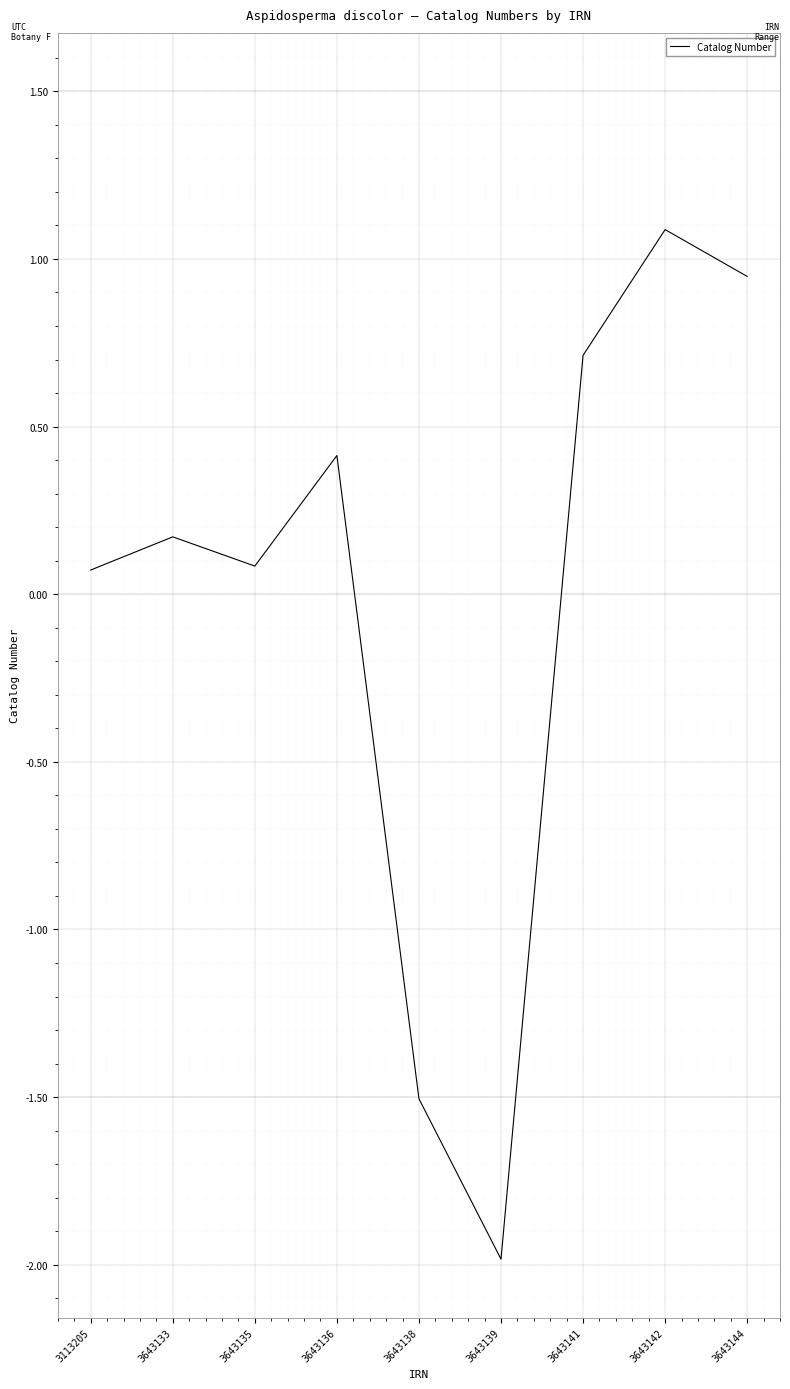

What is the change in value from 3643136 to 3643139?

-2.4